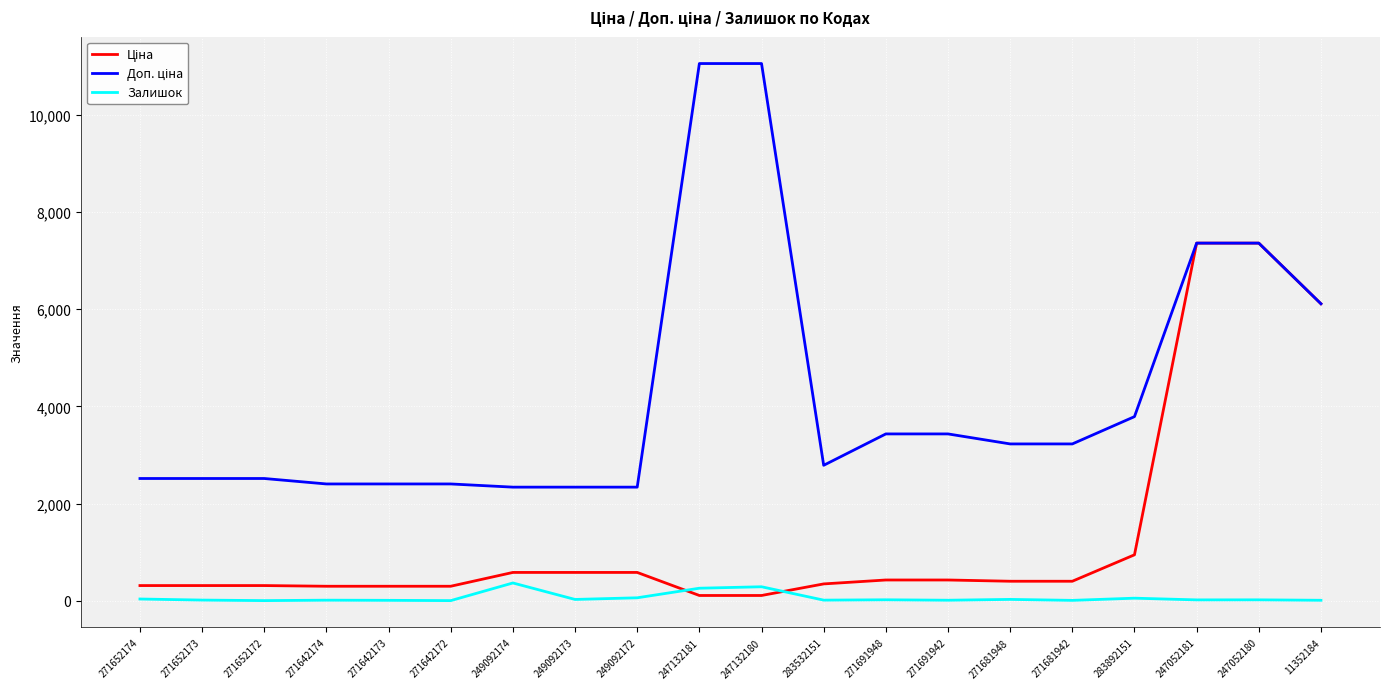

What is the highest value of the Залишок series?

368.0